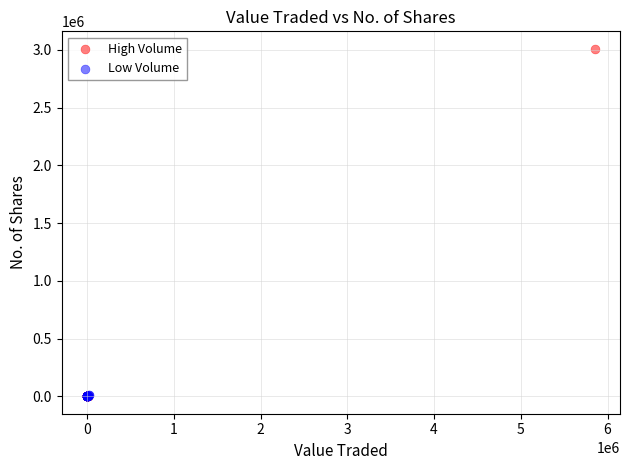

Which series reaches the maximum Y coordinate?

High Volume